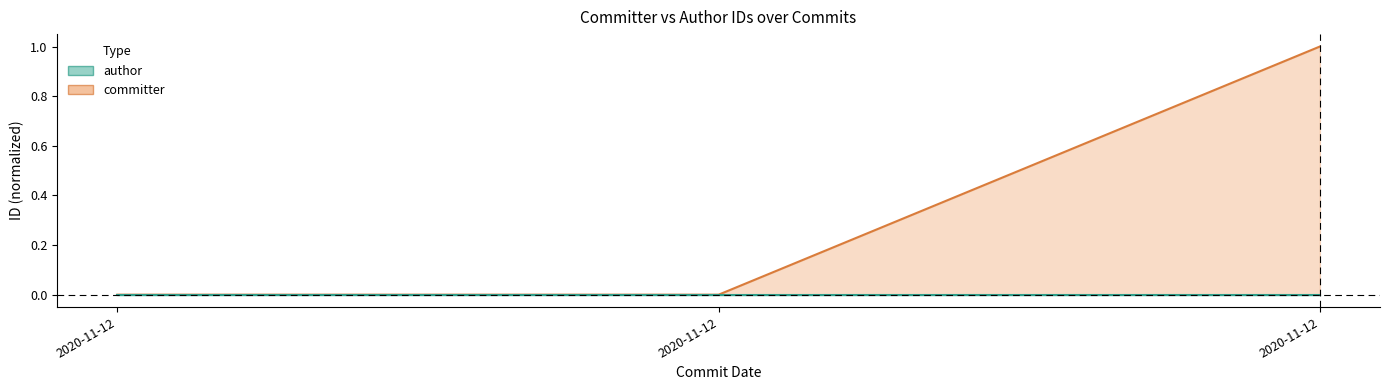

What is the change in value from 2020-11-12T20:07:19Z to 2020-11-12T00:02:58Z?

+1